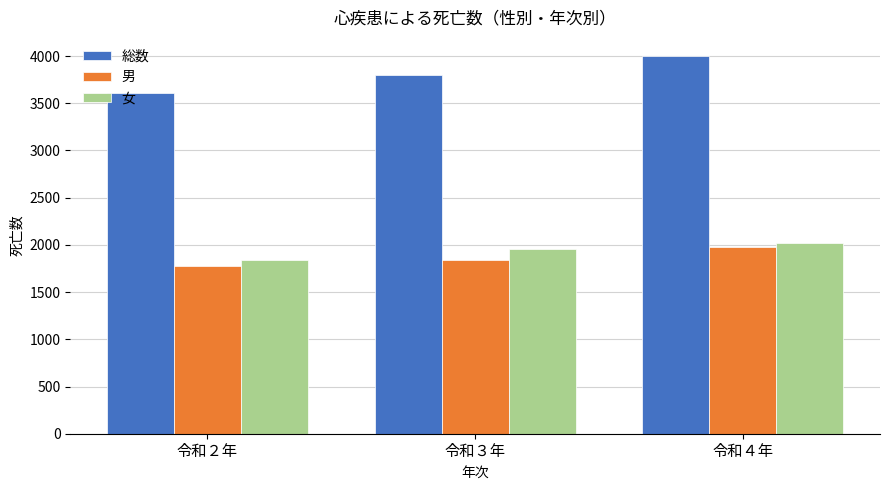

Reading right to left, what are all the values shown in this chart?

総数: 令和４年=4003	令和３年=3800	令和２年=3614
男: 令和４年=1980	令和３年=1842	令和２年=1773
女: 令和４年=2023	令和３年=1958	令和２年=1841